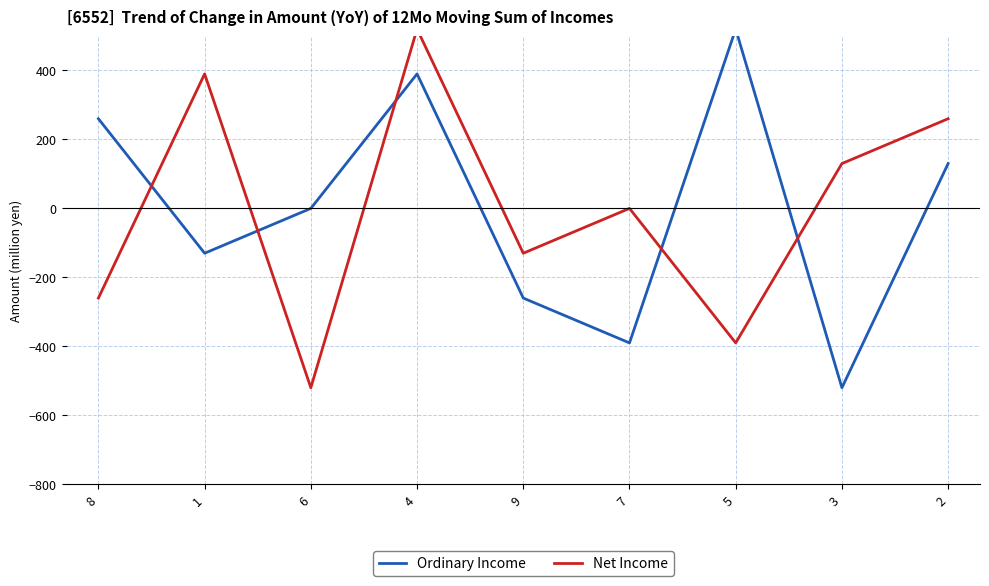

True or false: Ordinary Income and Net Income intersect in this chart.

True